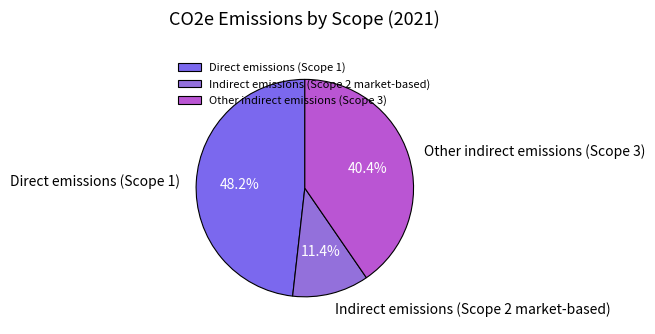

Does any single category account for the majority?

No